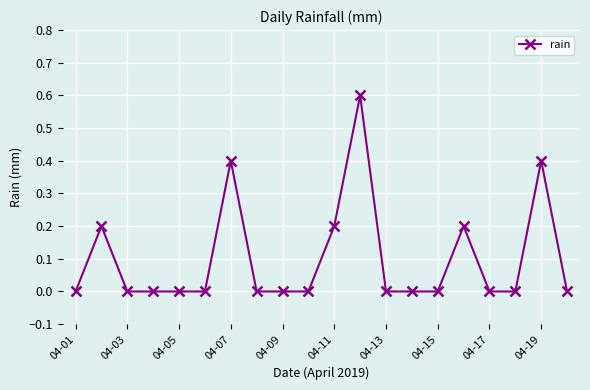

How many values are between 0 and 1?

20